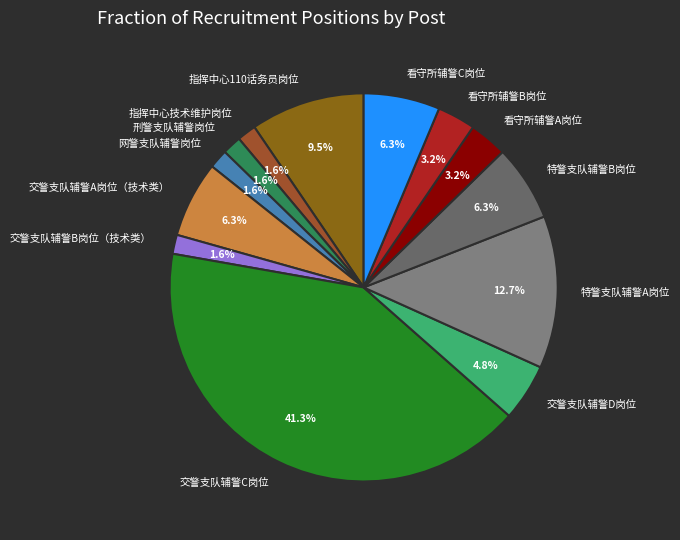

Which has a higher value, 指挥中心技术维护岗位 or 交警支队辅警A岗位（技术类）?

交警支队辅警A岗位（技术类）